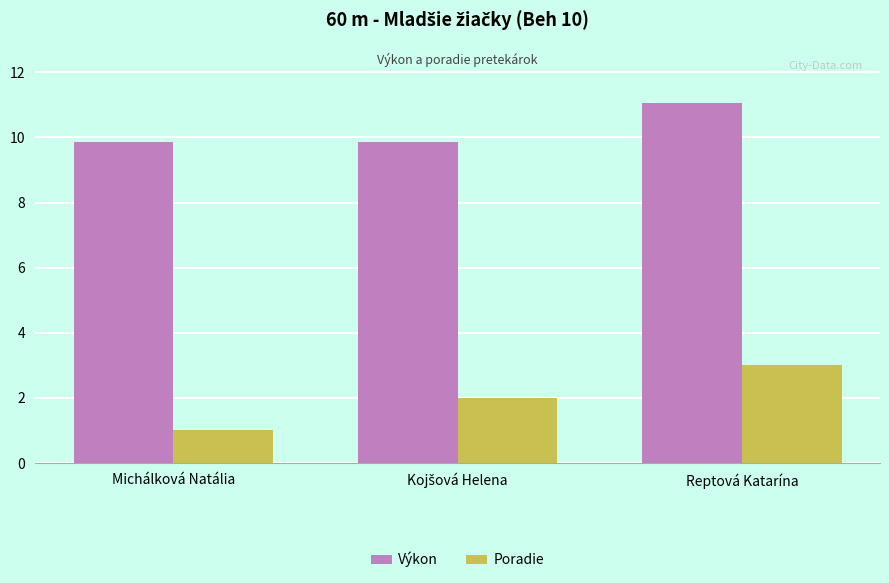

The value of Poradie at Reptová Katarína is 3.0. True or false?

True